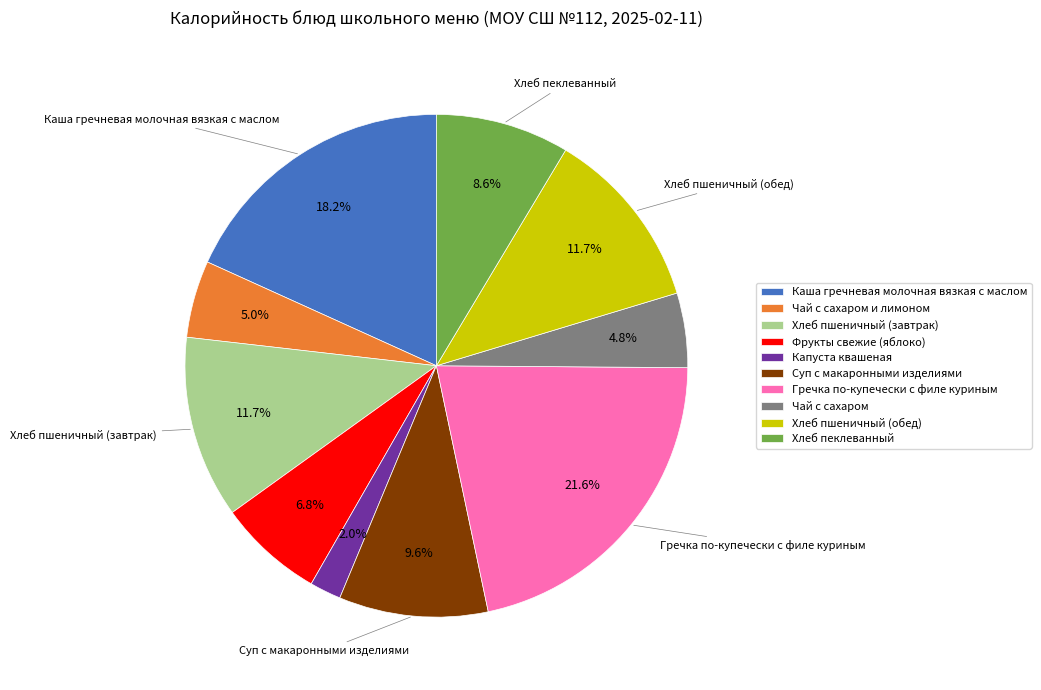

To the nearest percent, what portion does Хлеб пеклеванный represent?

9%